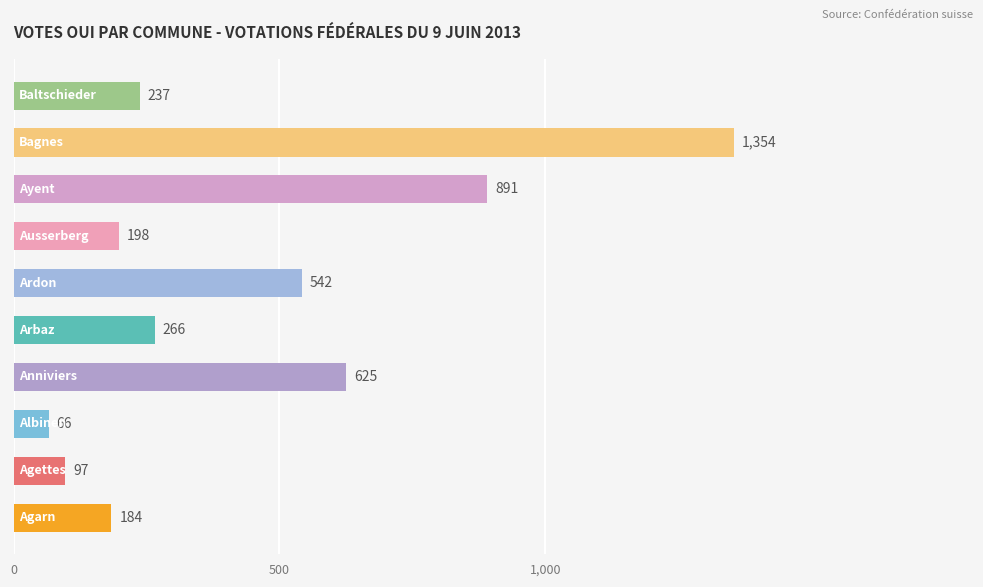

What is the smallest value displayed?

66